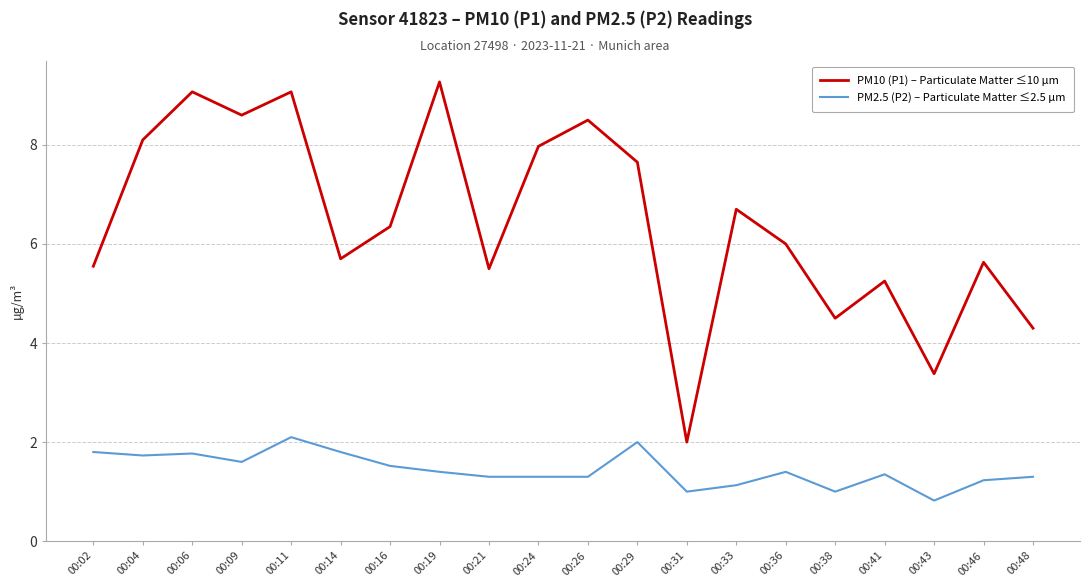

The PM10 (P1) – Particulate Matter ≤10 µm series shows 2.9 at 00:31. True or false?

False